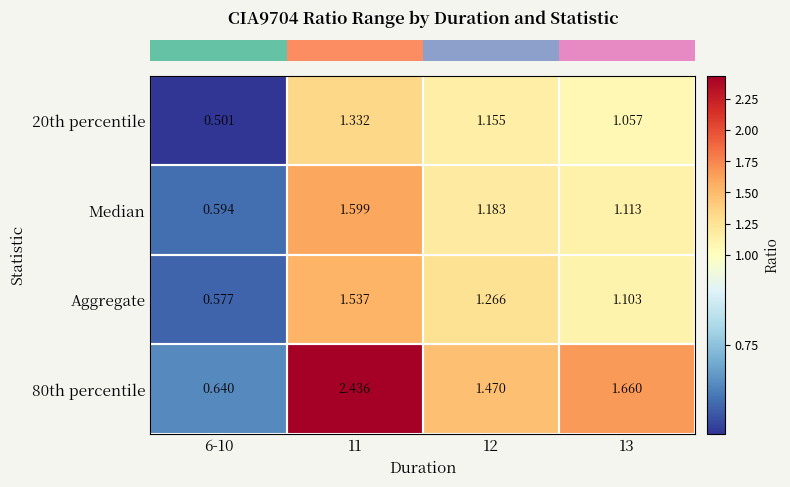

Between 12 and 13, which is larger?

12